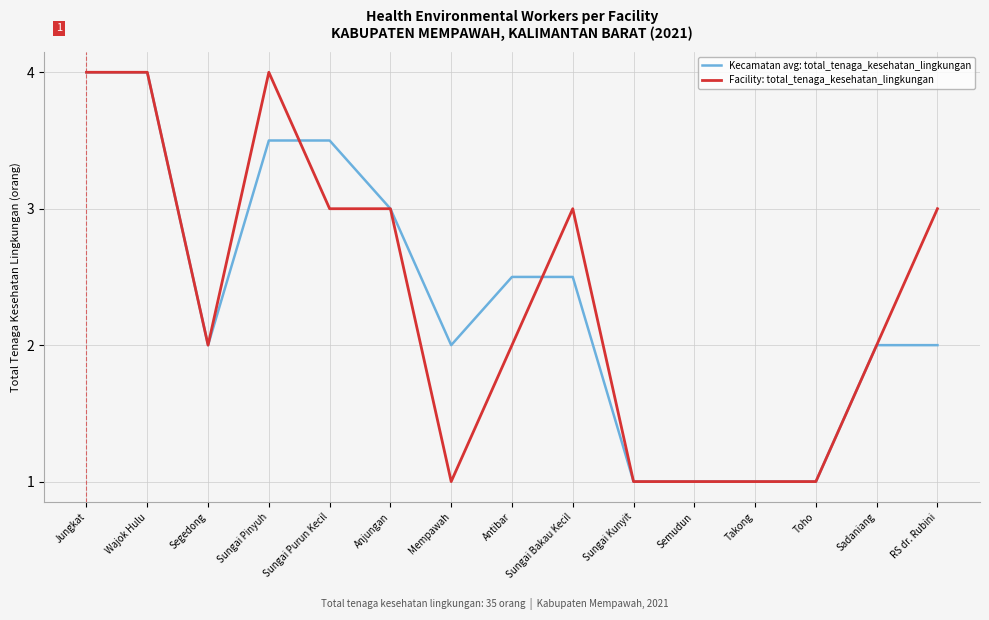

How many categories are shown in the chart?

15